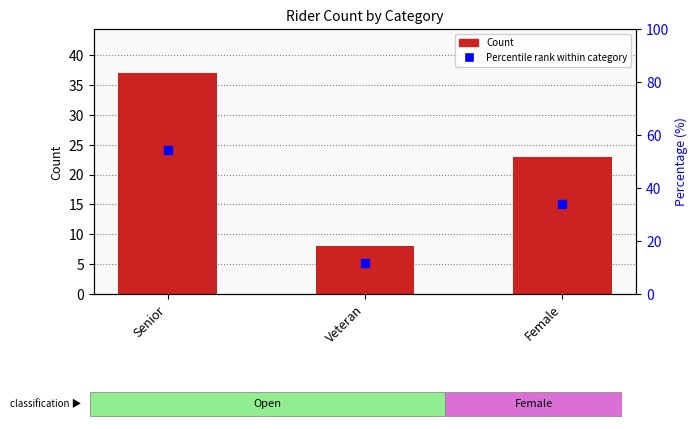

Rank the categories by value from highest to lowest.

Senior, Female, Veteran